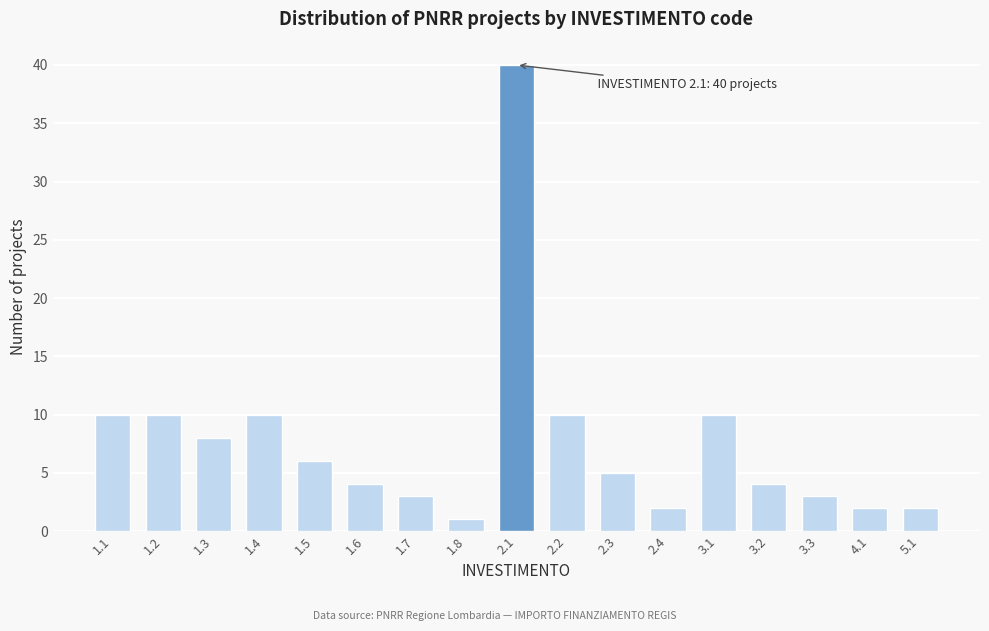

Reading right to left, list all the values displayed in this chart.

2	2	3	4	10	2	5	10	40	1	3	4	6	10	8	10	10